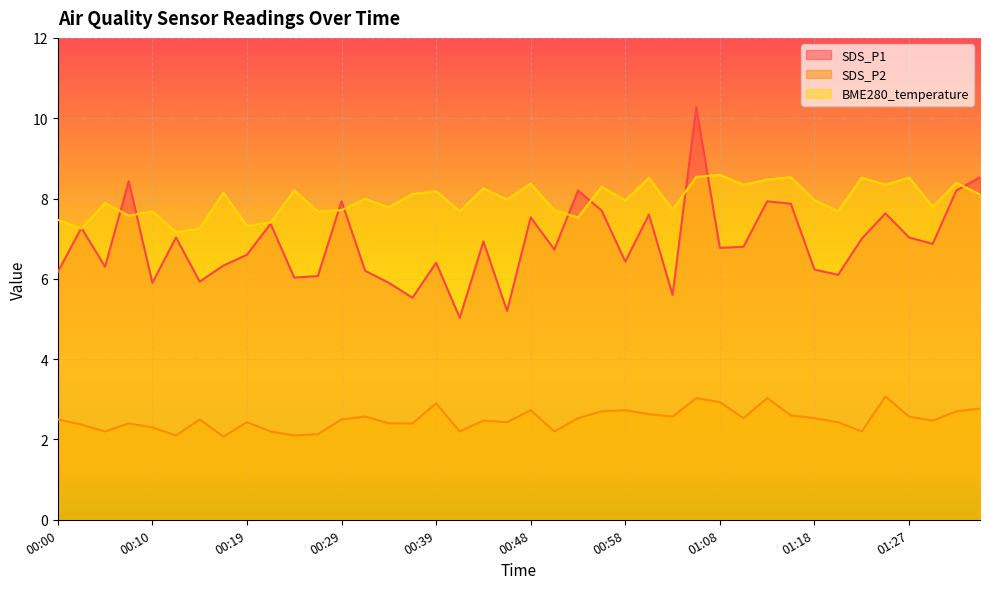

At which category is the sum across all series the highest?

01:05